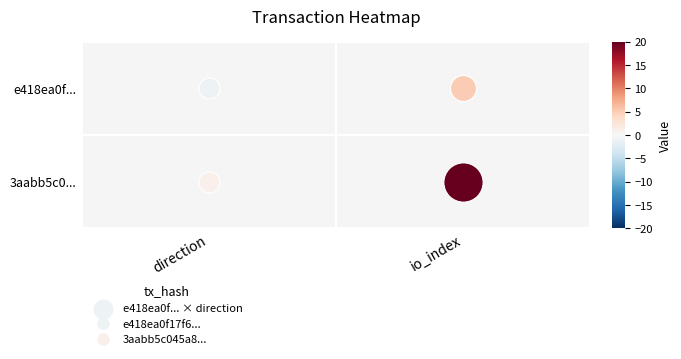

Which series has the largest range (max minus min)?

3aabb5c045a81b6c3f07747ef50d96fb8c648a5